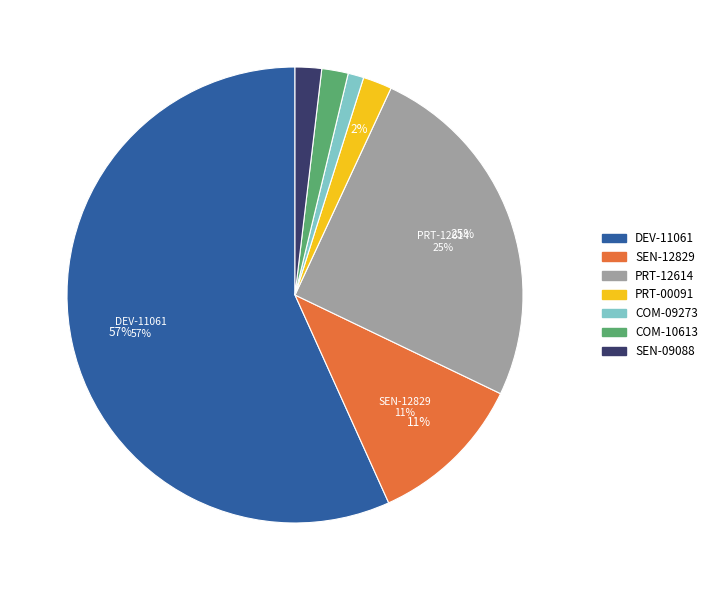

Is there a majority slice in this chart?

Yes